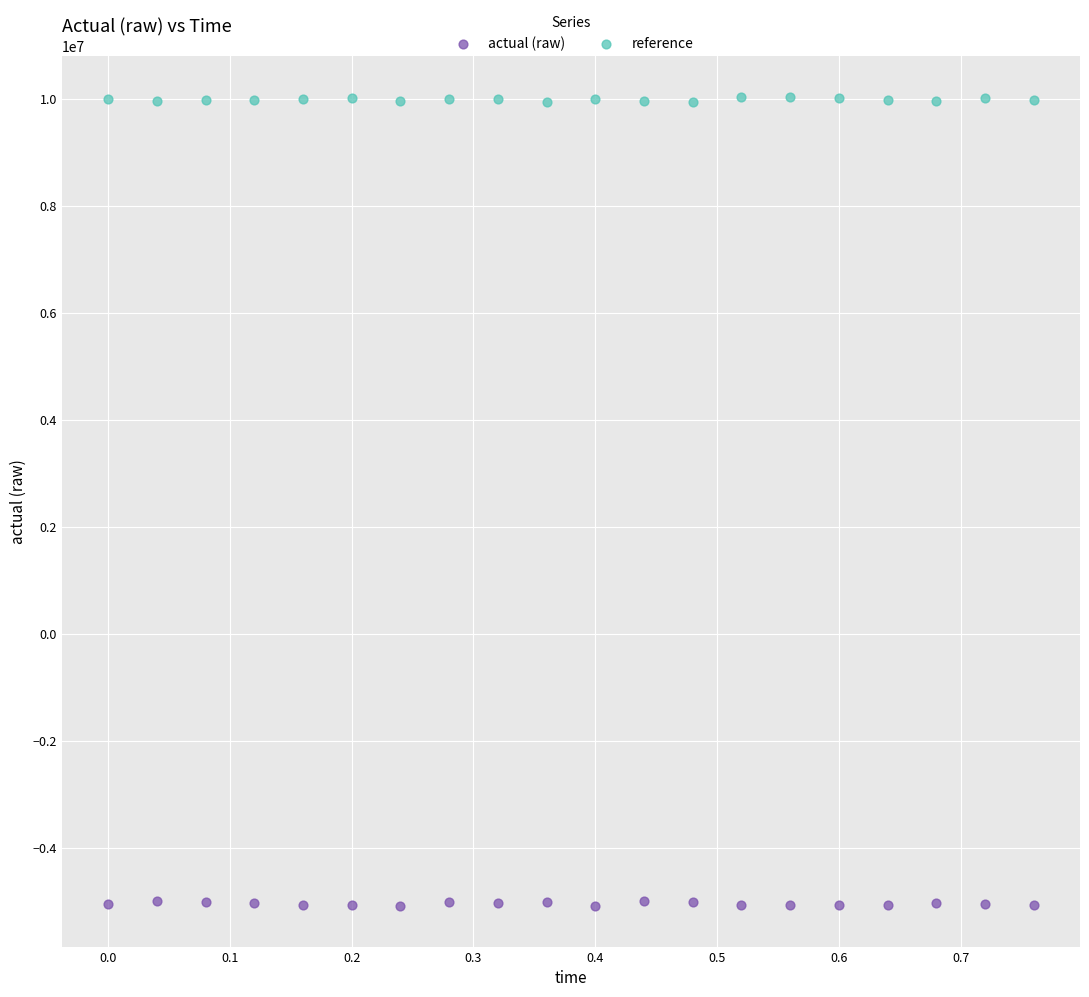

Which series reaches the minimum Y coordinate?

actual (raw)